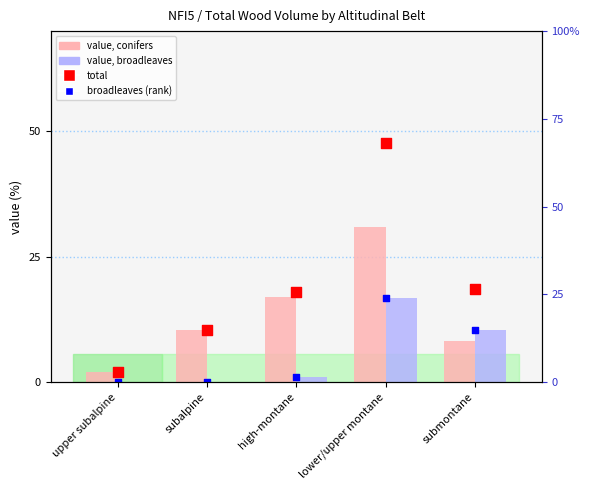

Which series has the widest spread of Y values?

total